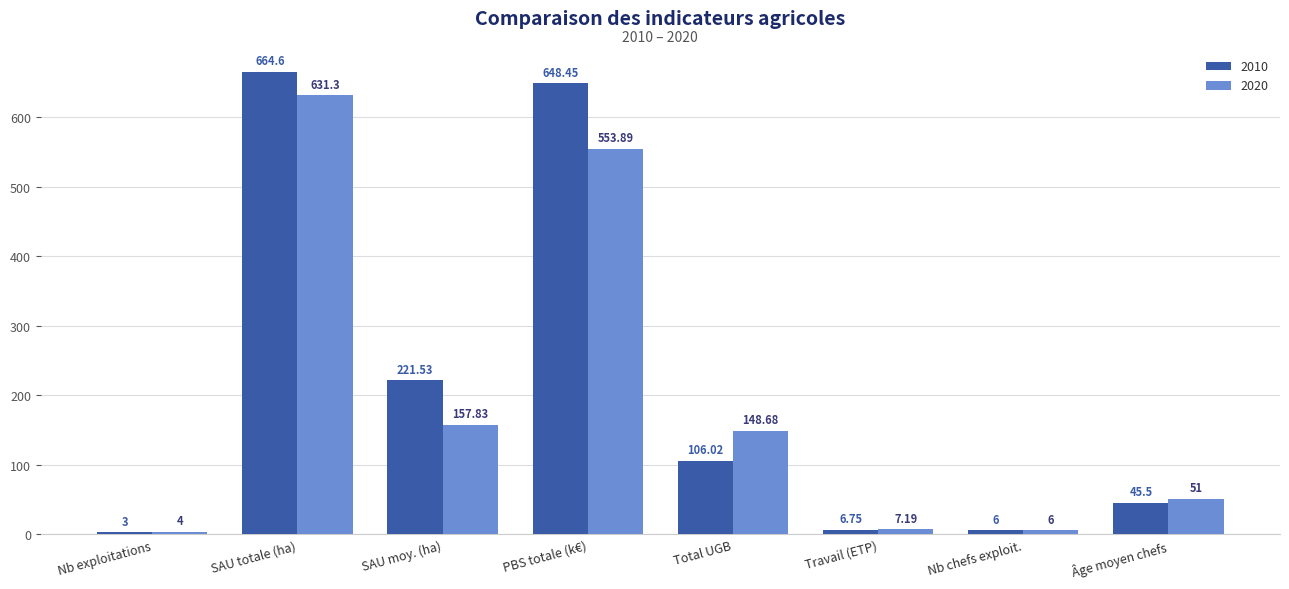

At which label does 2020 first exceed 148?

SAU totale (ha)